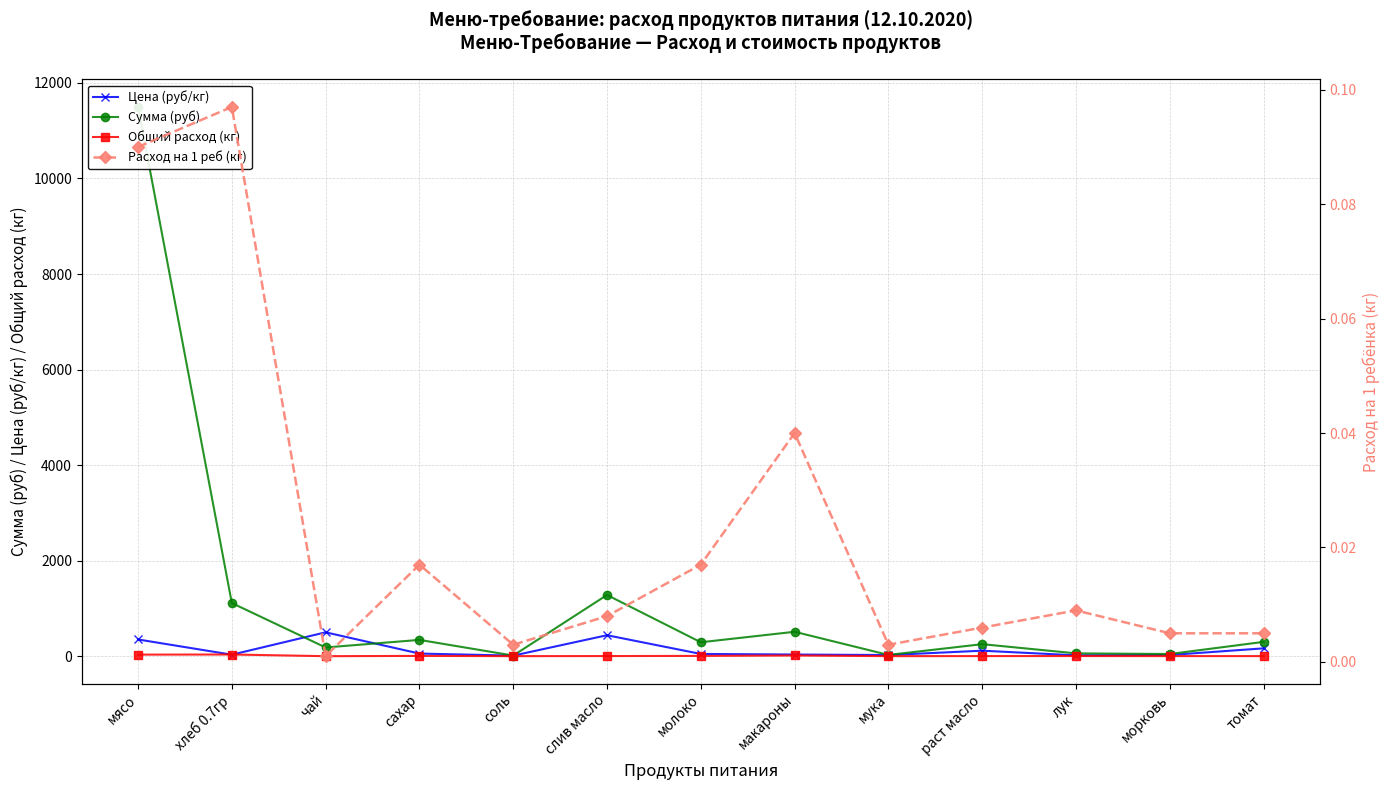

Which has a higher value, лук or томат?

томат